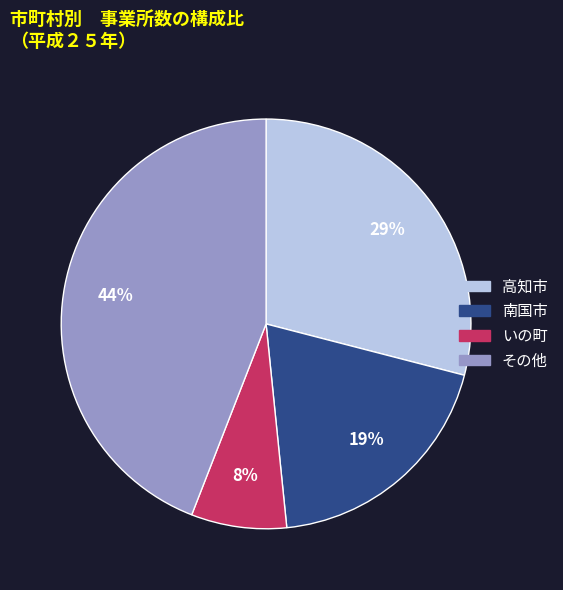

To the nearest percent, what is the average slice percentage?

25%